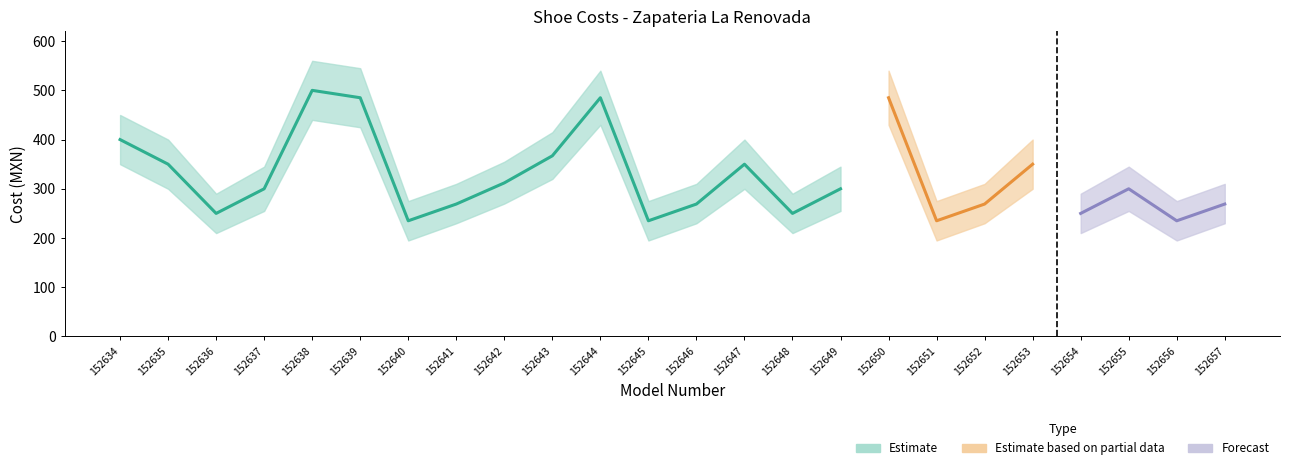

The Costo upper series shows 865 at 152650. True or false?

False